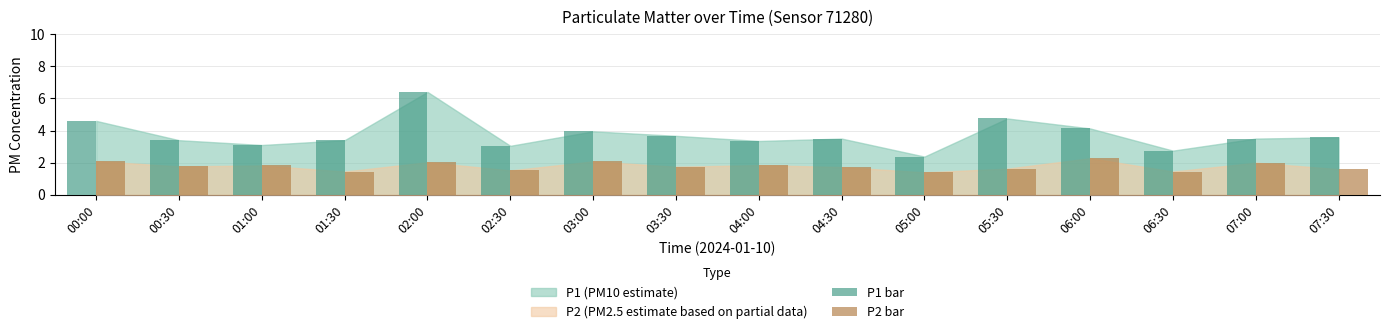

Does the chart contain stacked bars?

No